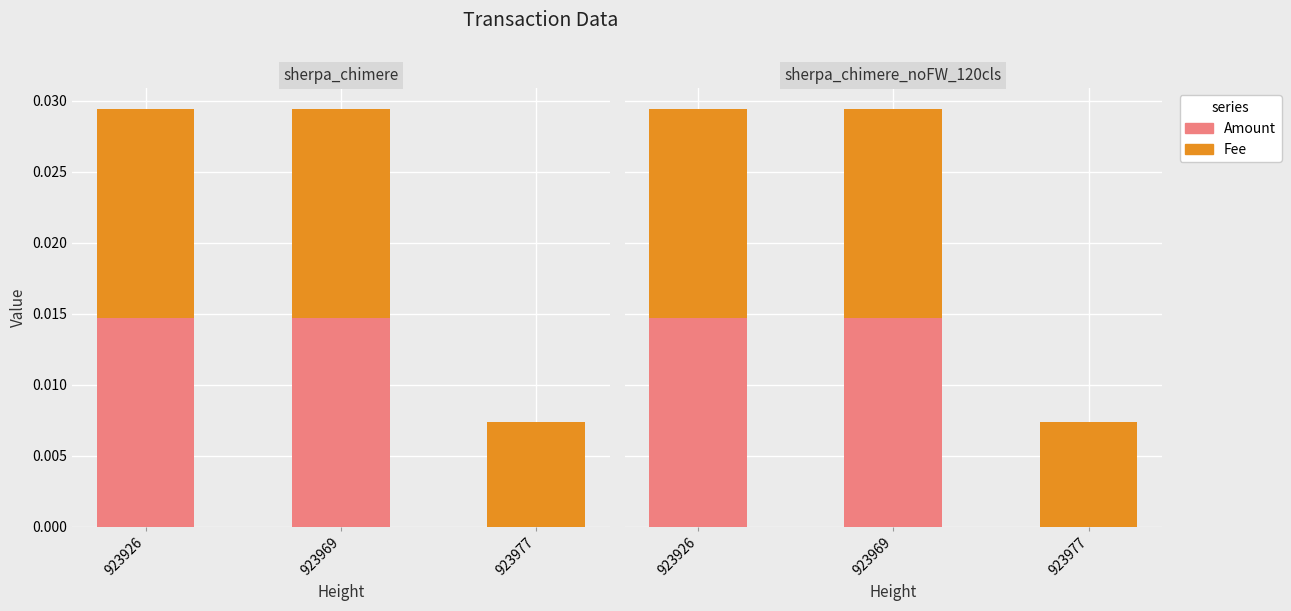

Is it true that Fee equals 0.0 at 923926?

False